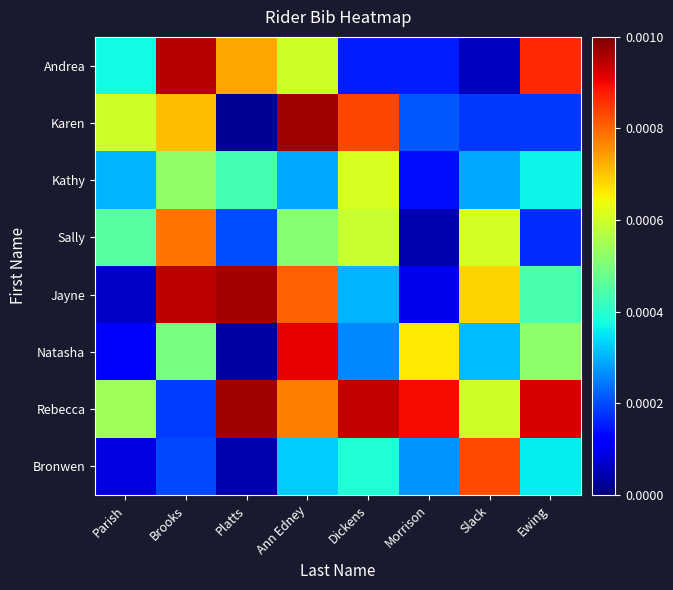

Reading left to right, list all the values displayed in this chart.

Andrea: Parish=0.0	Brooks=0.0	Platts=0.0	Ann Edney=0.0	Dickens=0.0	Morrison=0.0	Slack=0.0	Ewing=0.0
Karen: Parish=0.0	Brooks=0.0	Platts=0.0	Ann Edney=0.0	Dickens=0.0	Morrison=0.0	Slack=0.0	Ewing=0.0
Kathy: Parish=0.0	Brooks=0.0	Platts=0.0	Ann Edney=0.0	Dickens=0.0	Morrison=0.0	Slack=0.0	Ewing=0.0
Sally: Parish=0.0	Brooks=0.0	Platts=0.0	Ann Edney=0.0	Dickens=0.0	Morrison=0.0	Slack=0.0	Ewing=0.0
Jayne: Parish=0.0	Brooks=0.0	Platts=0.0	Ann Edney=0.0	Dickens=0.0	Morrison=0.0	Slack=0.0	Ewing=0.0
Natasha: Parish=0.0	Brooks=0.0	Platts=0.0	Ann Edney=0.0	Dickens=0.0	Morrison=0.0	Slack=0.0	Ewing=0.0
Rebecca: Parish=0.0	Brooks=0.0	Platts=0.0	Ann Edney=0.0	Dickens=0.0	Morrison=0.0	Slack=0.0	Ewing=0.0
Bronwen: Parish=0.0	Brooks=0.0	Platts=0.0	Ann Edney=0.0	Dickens=0.0	Morrison=0.0	Slack=0.0	Ewing=0.0